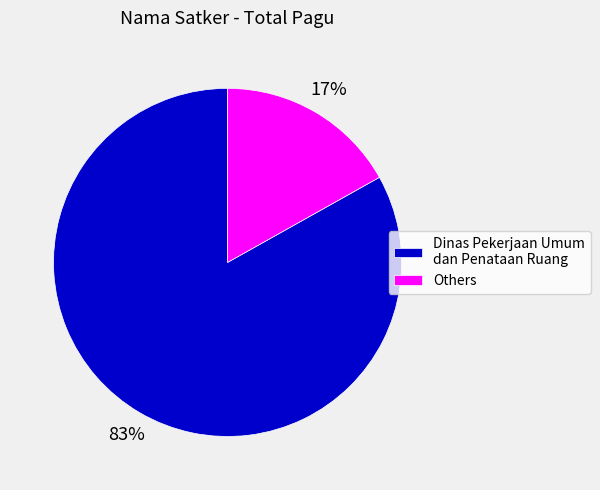

Do Dinas Pekerjaan Umum dan Penataan Ruang and Others together represent more than half of the pie?

Yes